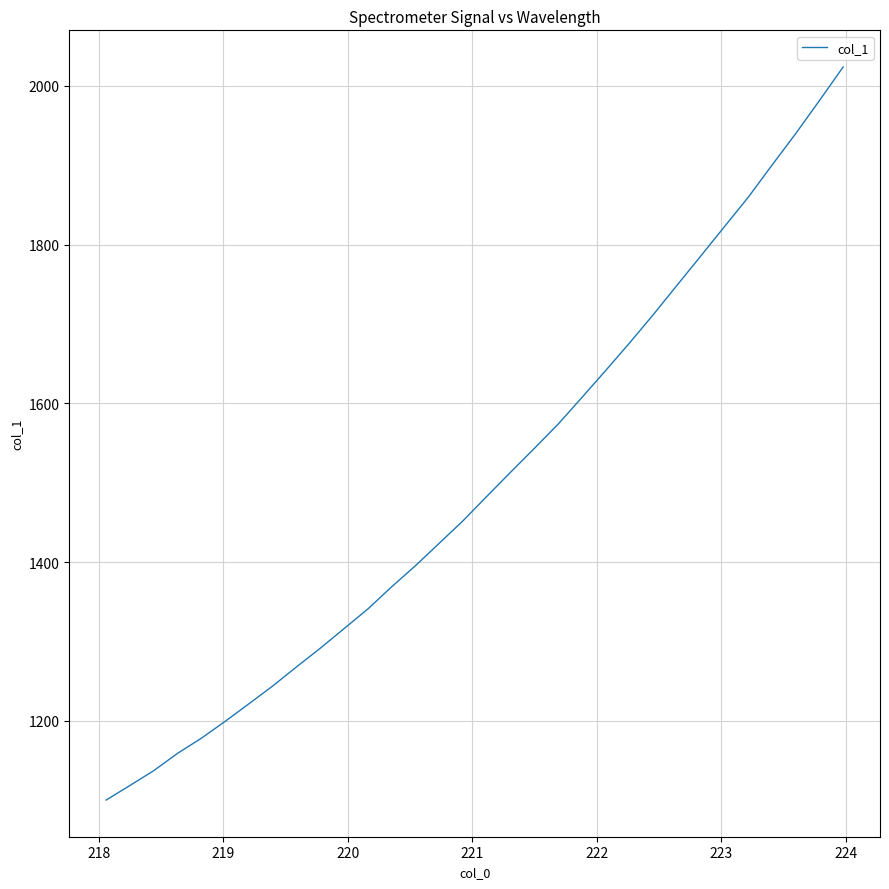

What is the smallest value displayed?

1100.4